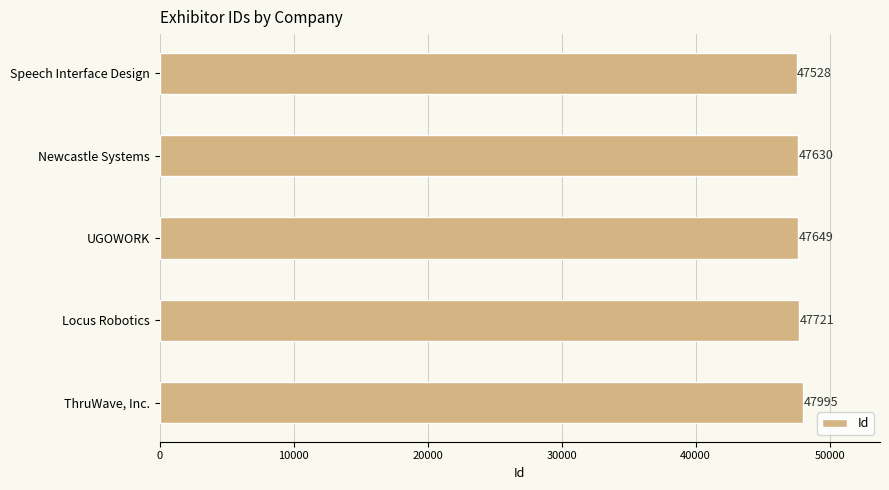

The chart shows a value of 22146 at UGOWORK. True or false?

False